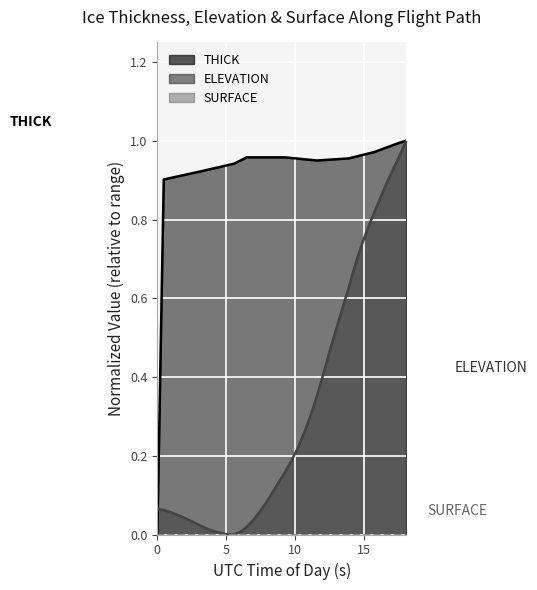

Which series has the largest range (max minus min)?

ELEVATION